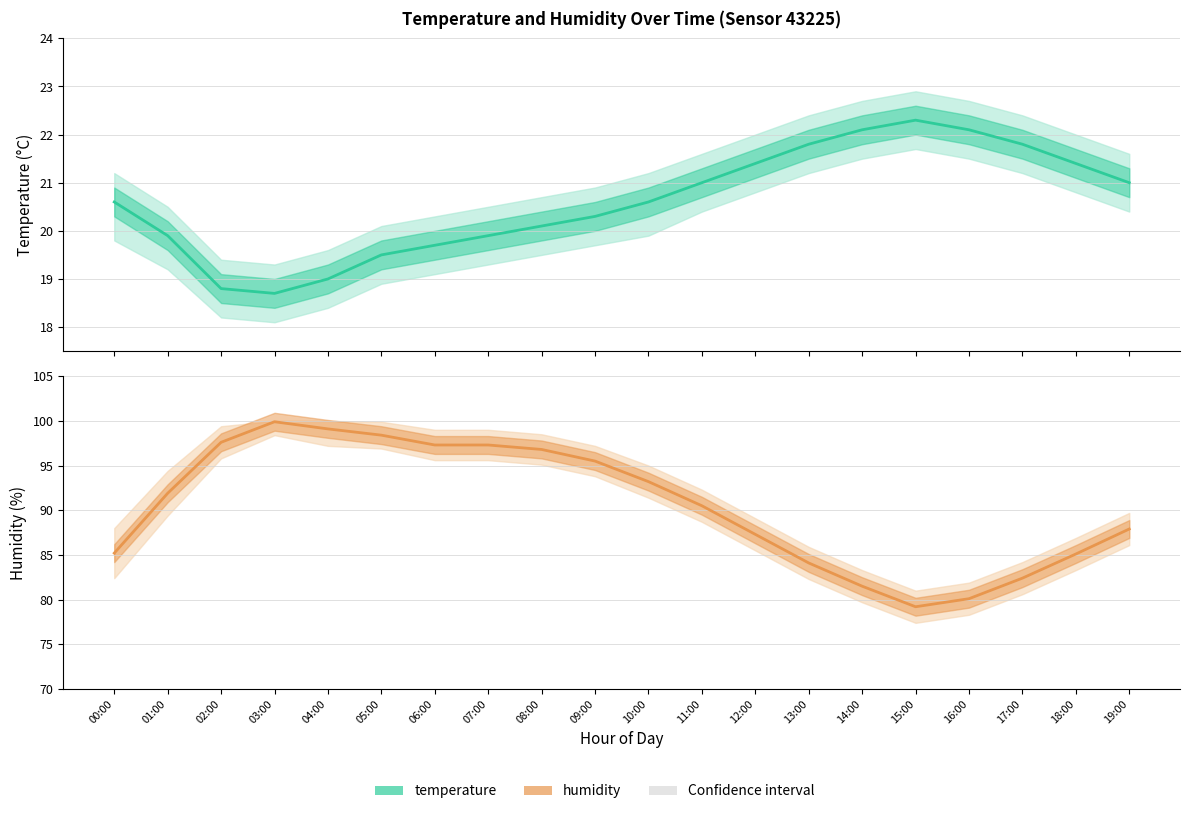

What is the difference between the maximum and minimum values in the temperature series?

3.6